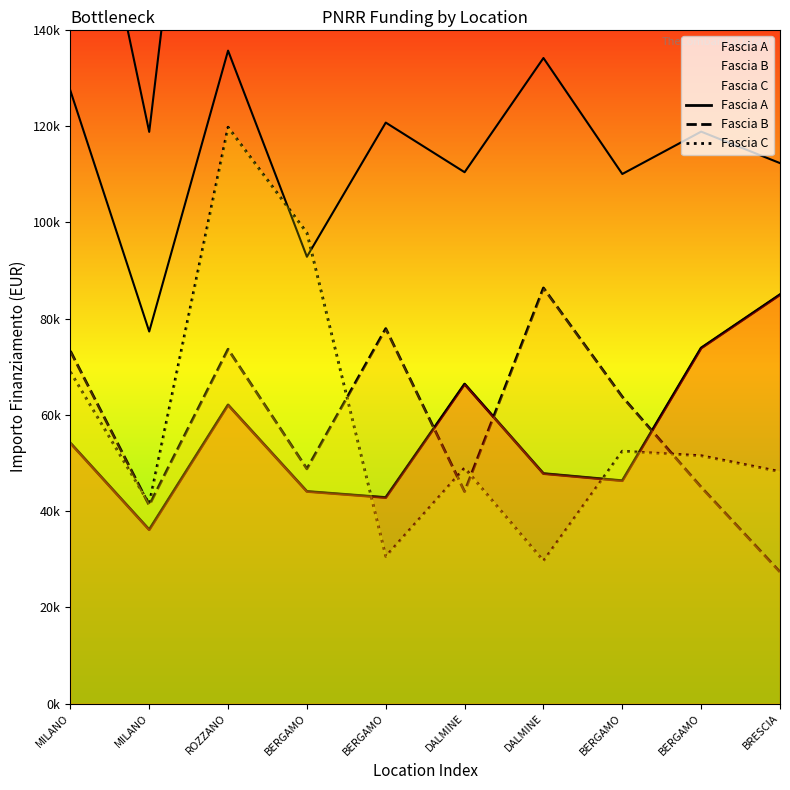

Reading left to right, extract all data points from this chart.

Fascia A: 54144.9	36123.8	62062.4	44080.6	42816.5	66393.6	47794.5	46312.5	73886.6	84977.9
Fascia B: 73250.1	41196.6	73636.1	48776.3	77926.5	44036.1	86371.0	63747.5	44978.7	27342.9
Fascia C: 68925.6	41496.0	119783.4	97812.0	30558.8	48957.9	29640.7	52455.4	51504.7	48200.6